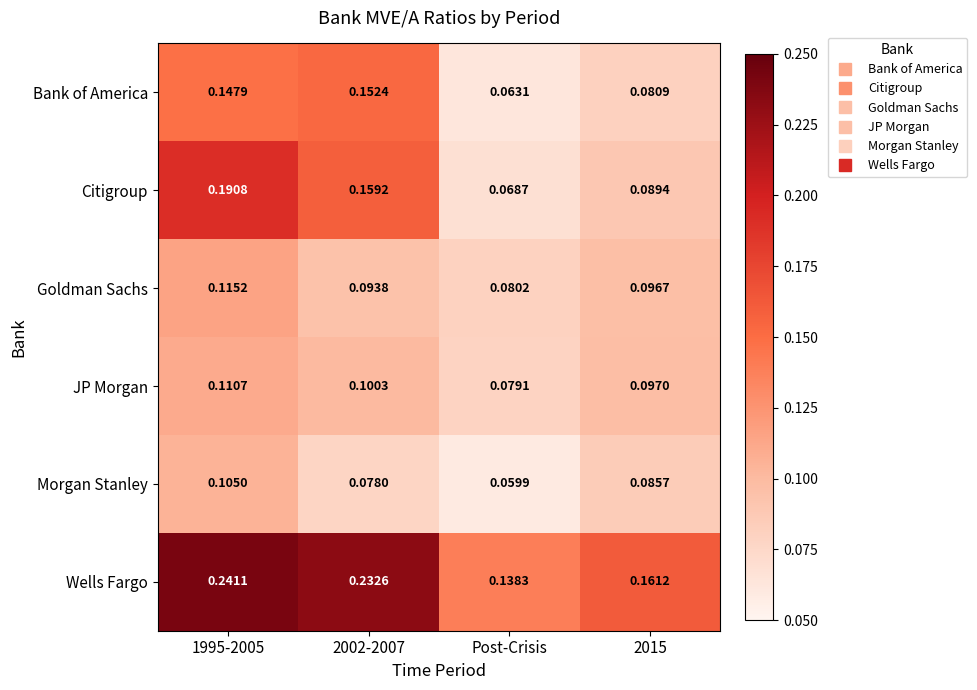

Which category has the lowest value in the Citigroup series?

Post-Crisis